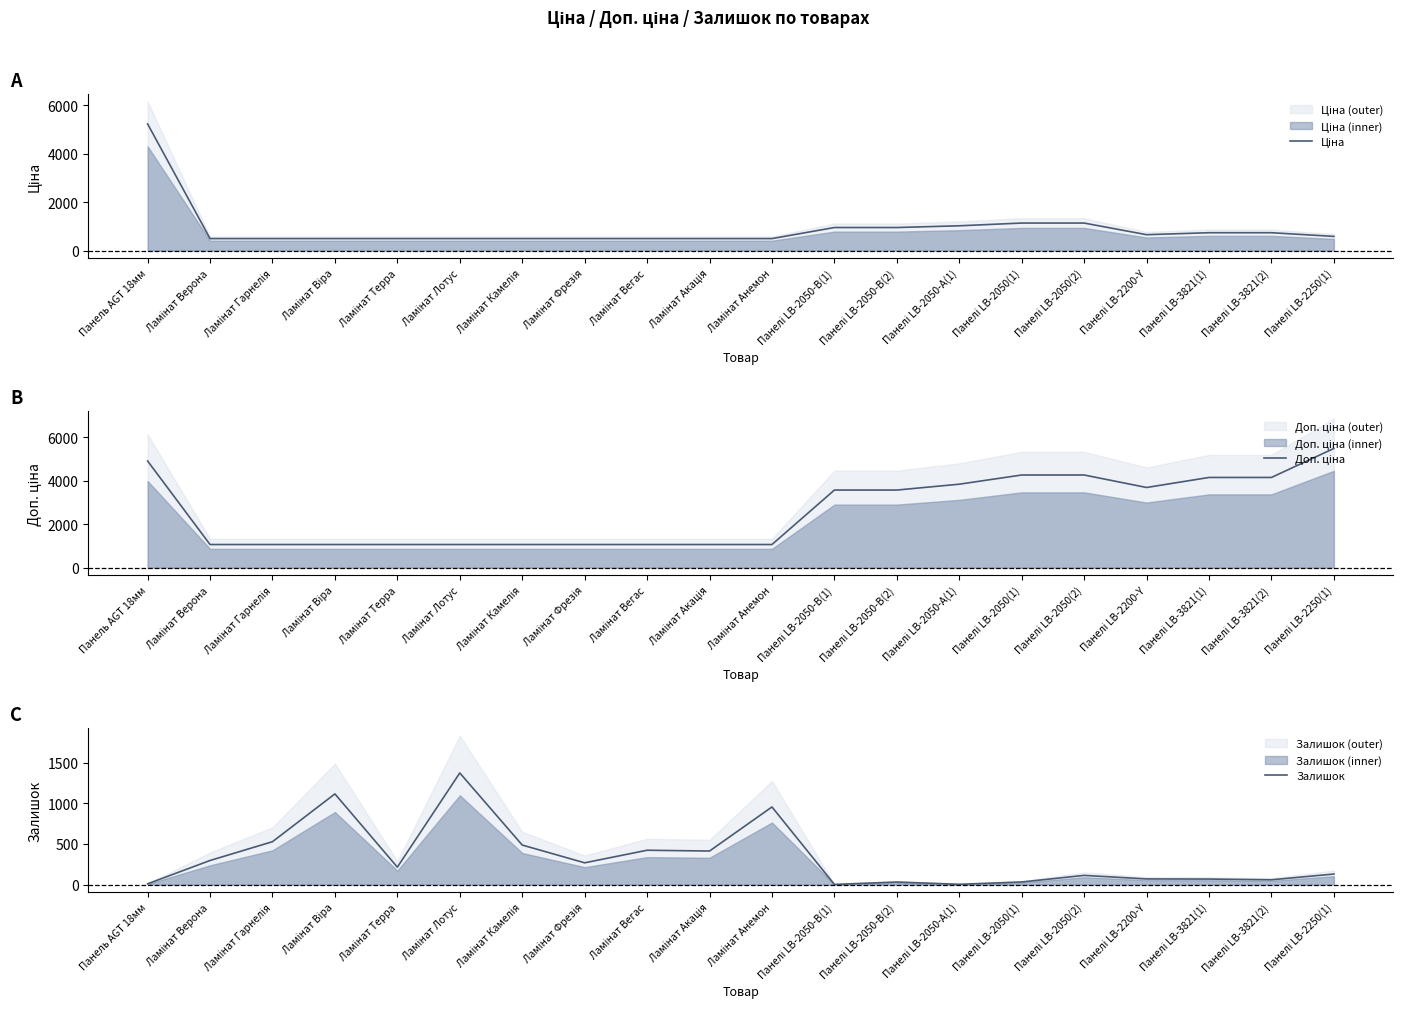

What is the difference between the second highest and second lowest values in the Ціна series?

640.8